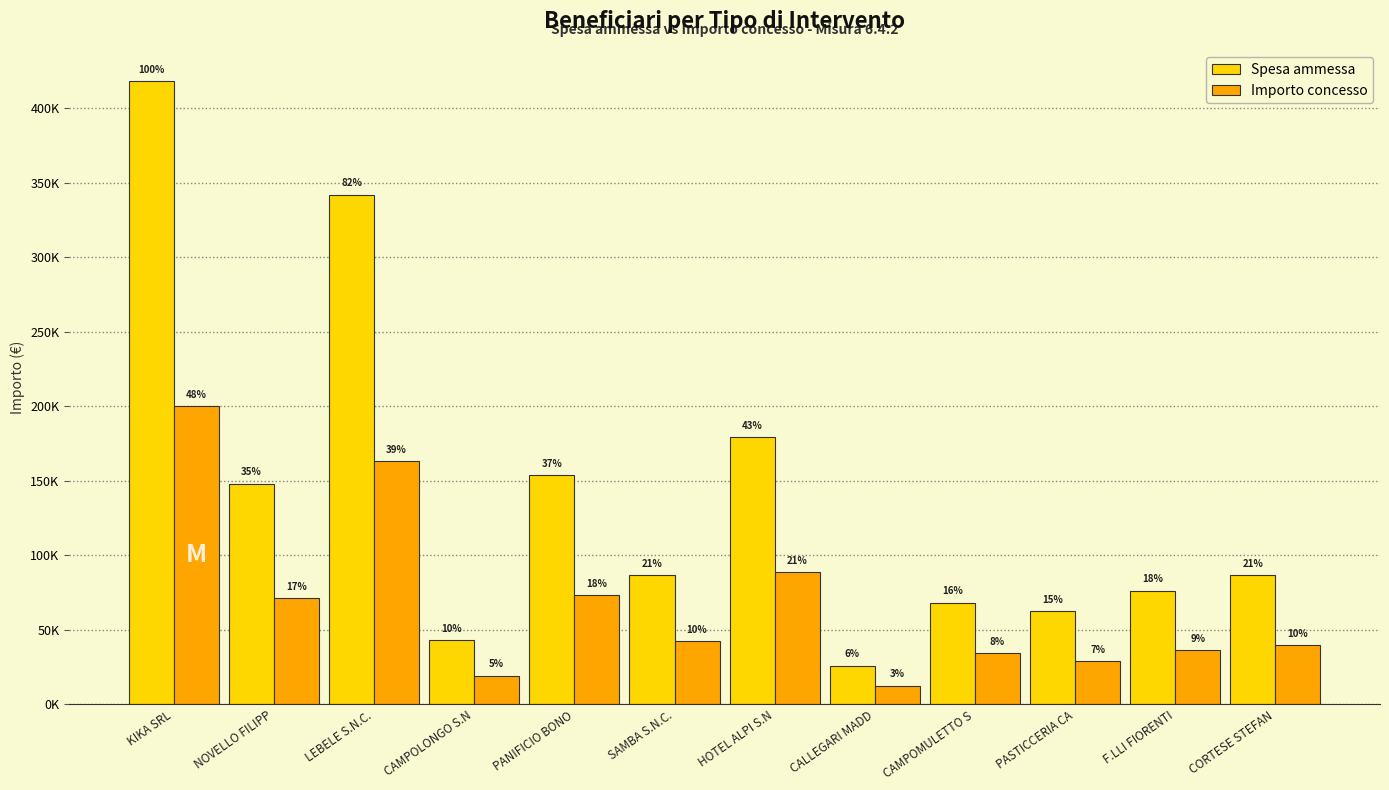

What value does the Spesa ammessa series have at LEBELE S.N.C.?

342149.7